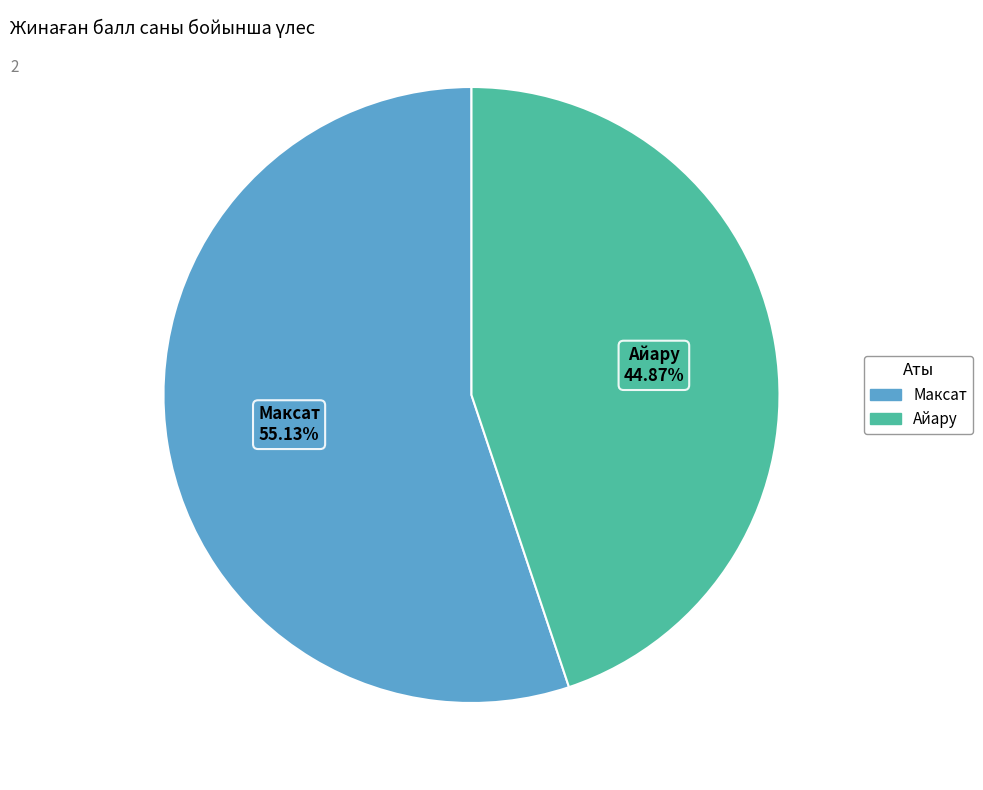

Does Айару represent more than half of the total?

No